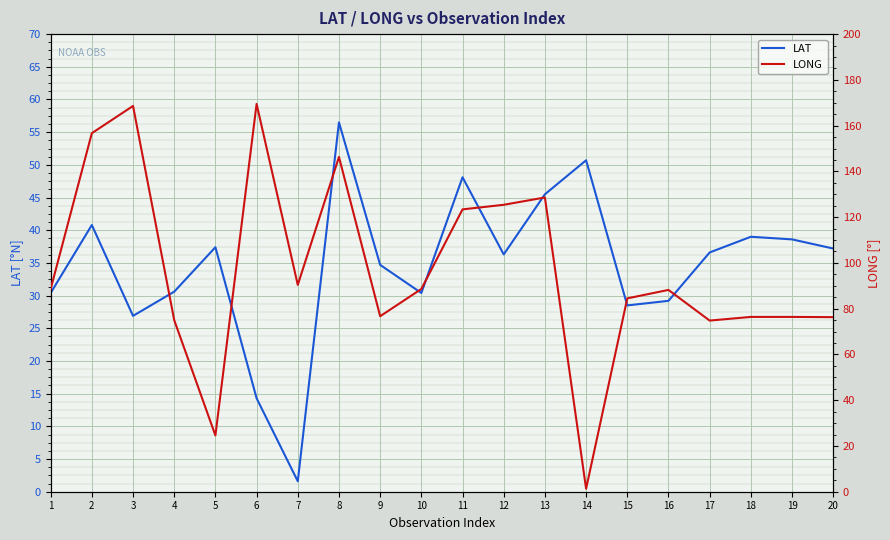

After their last crossing, which series has the higher values: LONG or LAT?

LONG